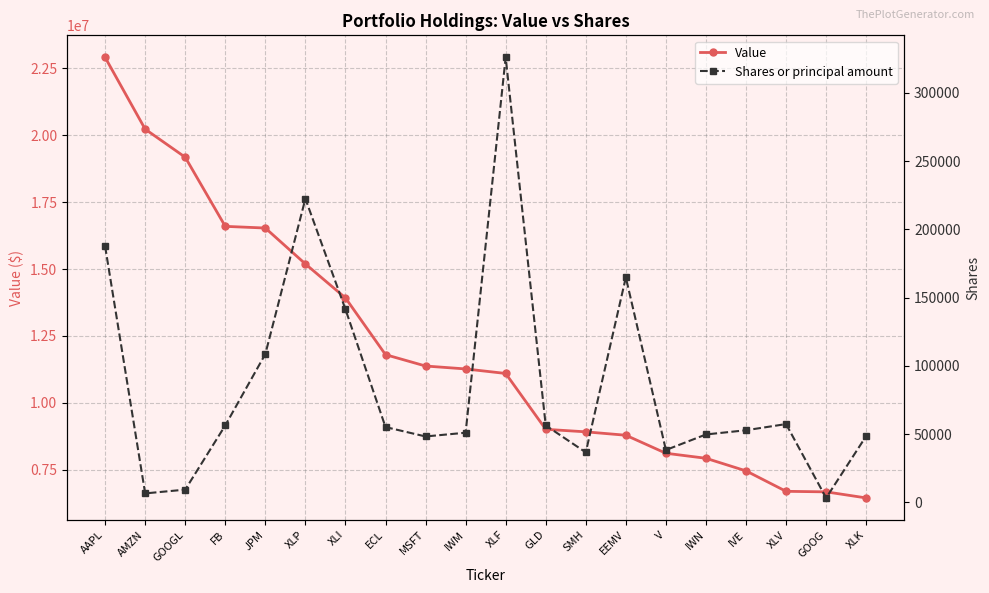

The Shares or principal amount series shows 108603 at JPM. True or false?

True